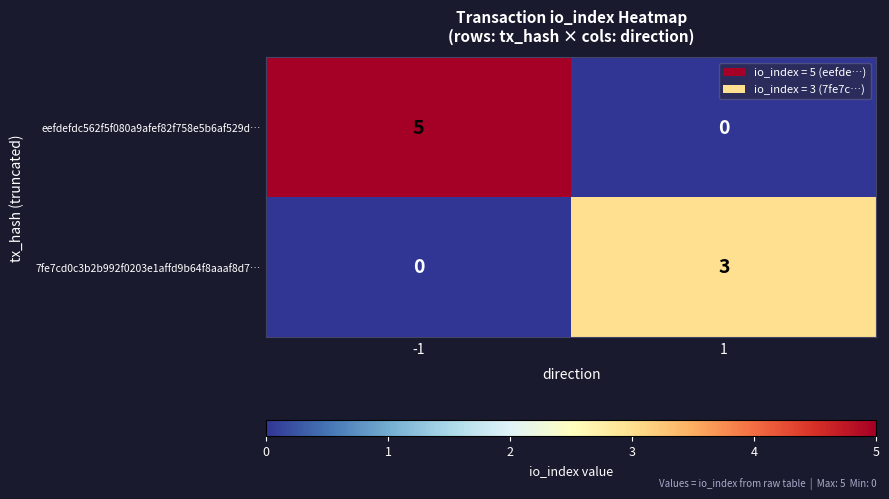

The eefdefdc562f5f080a9afef82f758e5b6af529d… series shows 0 at 1. True or false?

True